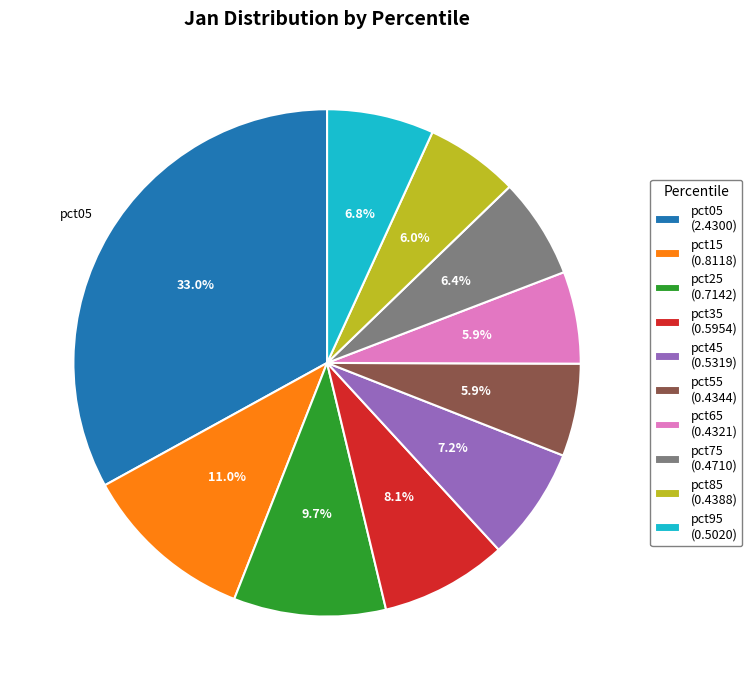

Is there a majority slice in this chart?

No